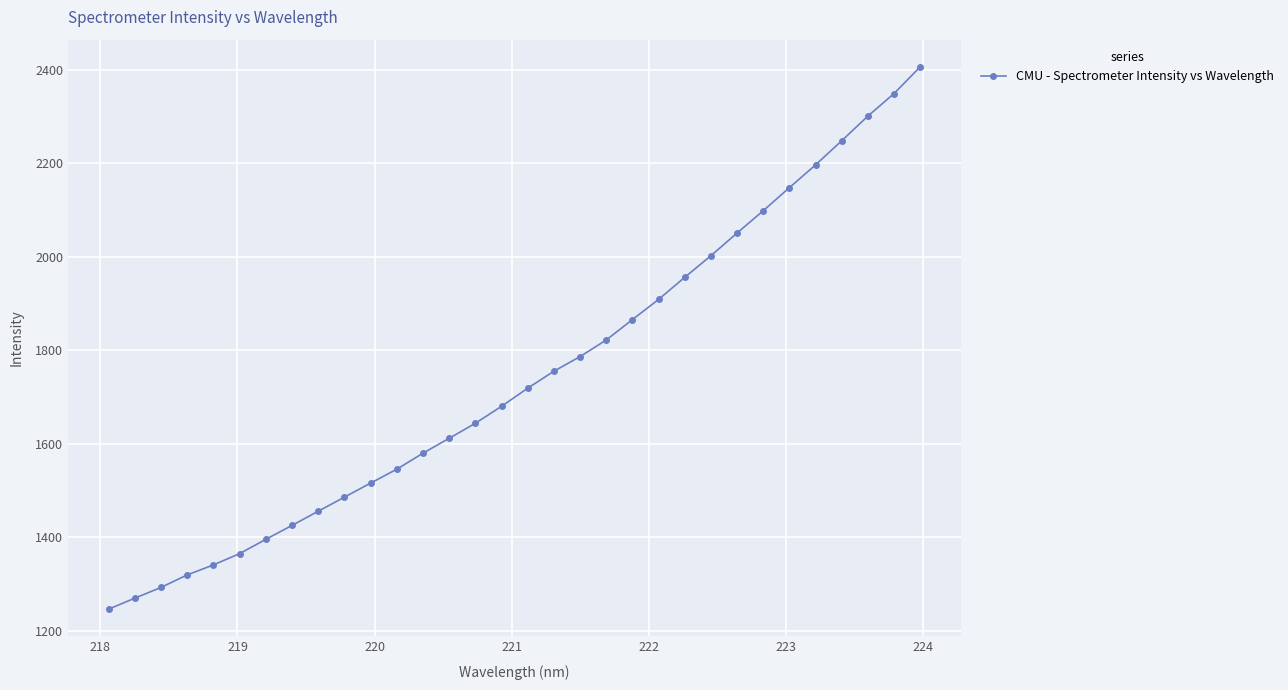

What is the minimum value shown in the chart?

1246.2